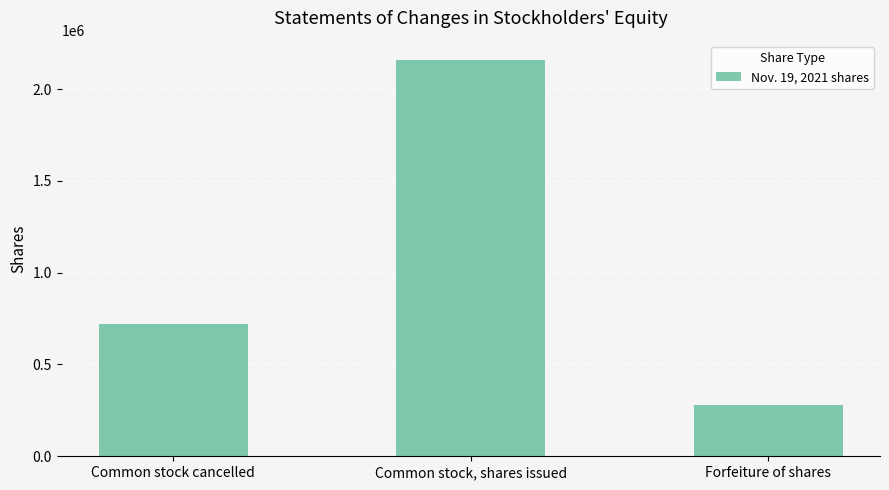

The value at Common stock, shares issued is 2156250. True or false?

True